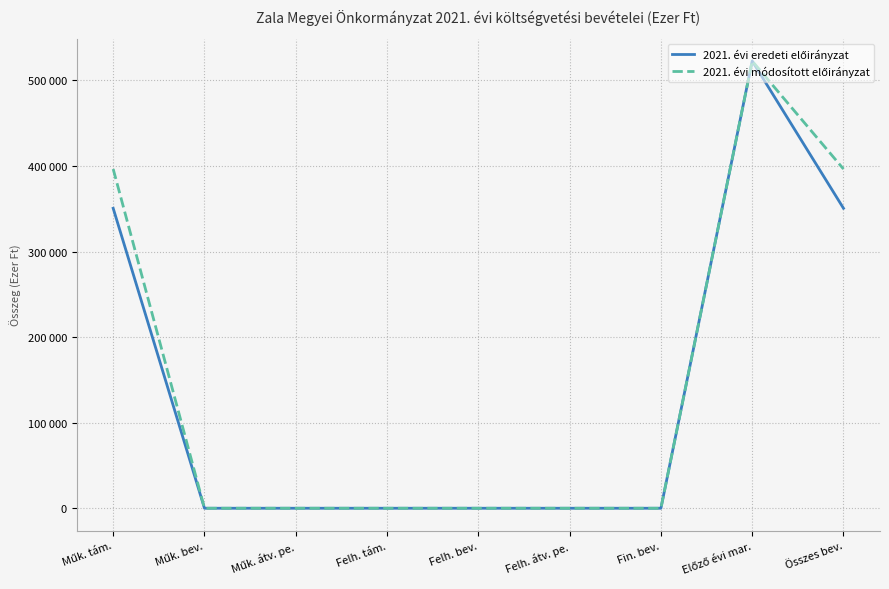

Does the chart display data point markers on the line(s)?

No